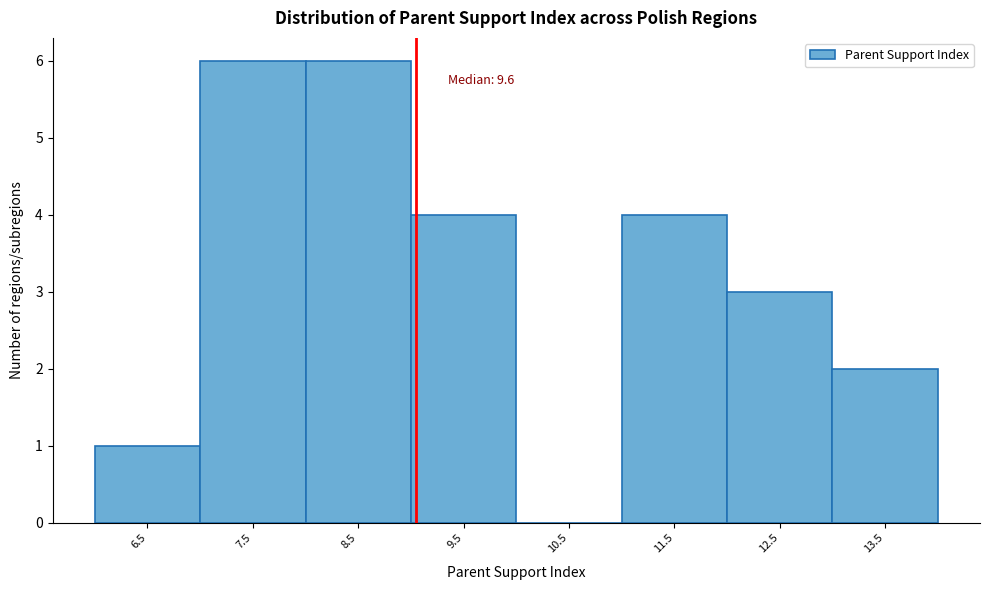

Reading left to right, list all the values displayed in this chart.

6.5=1	7.5=6	8.5=6	9.5=4	10.5=0	11.5=4	12.5=3	13.5=2